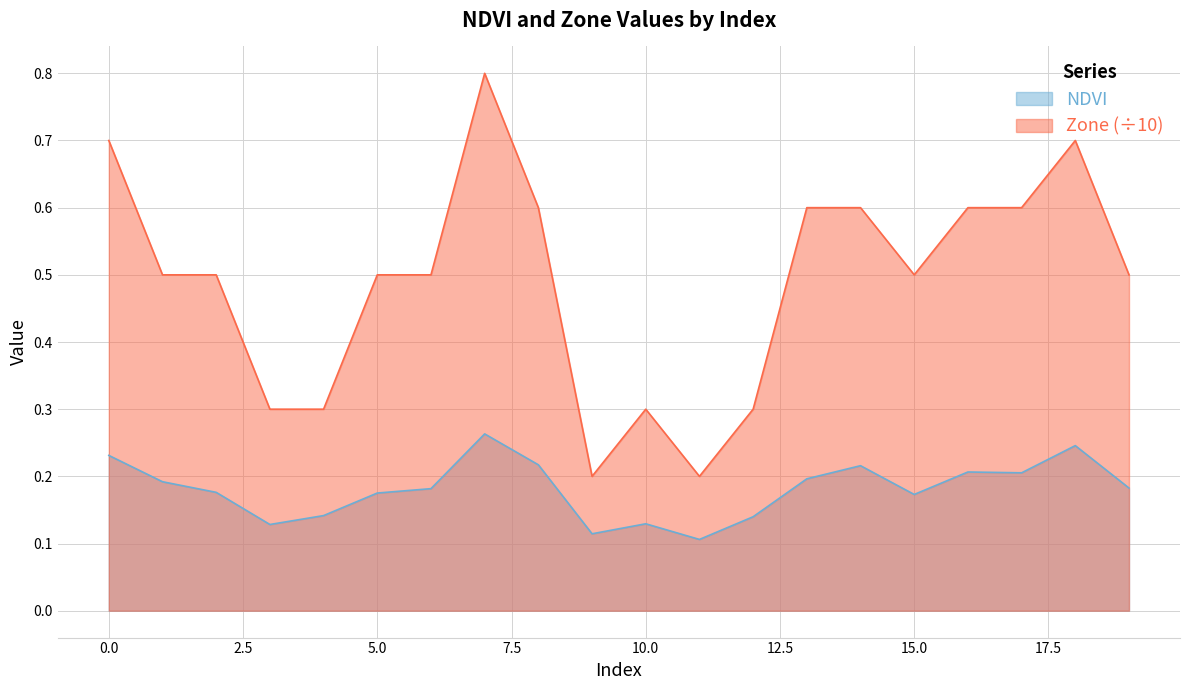

What is the minimum value shown in the chart?

0.1